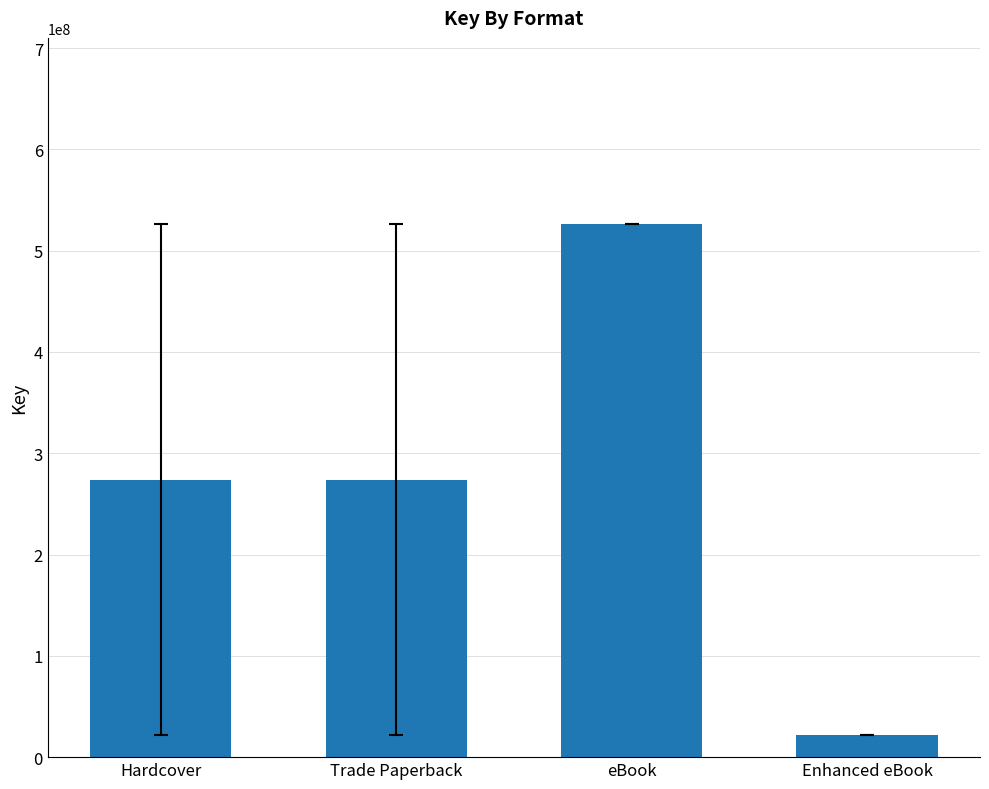

At which category does the chart reach its minimum across all series?

Enhanced eBook